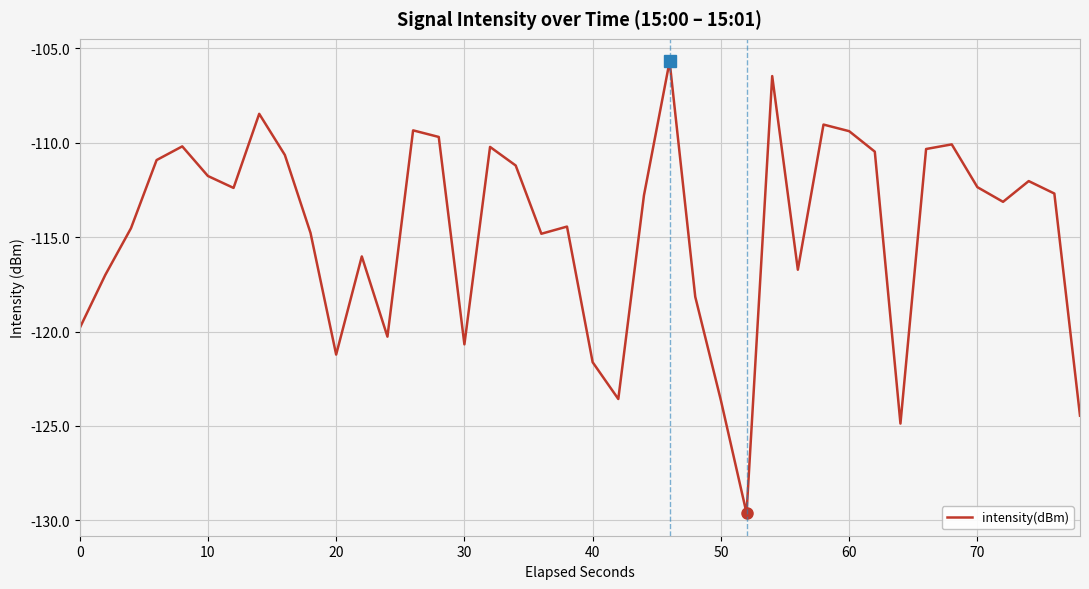

Count the number of categories in the chart.

40